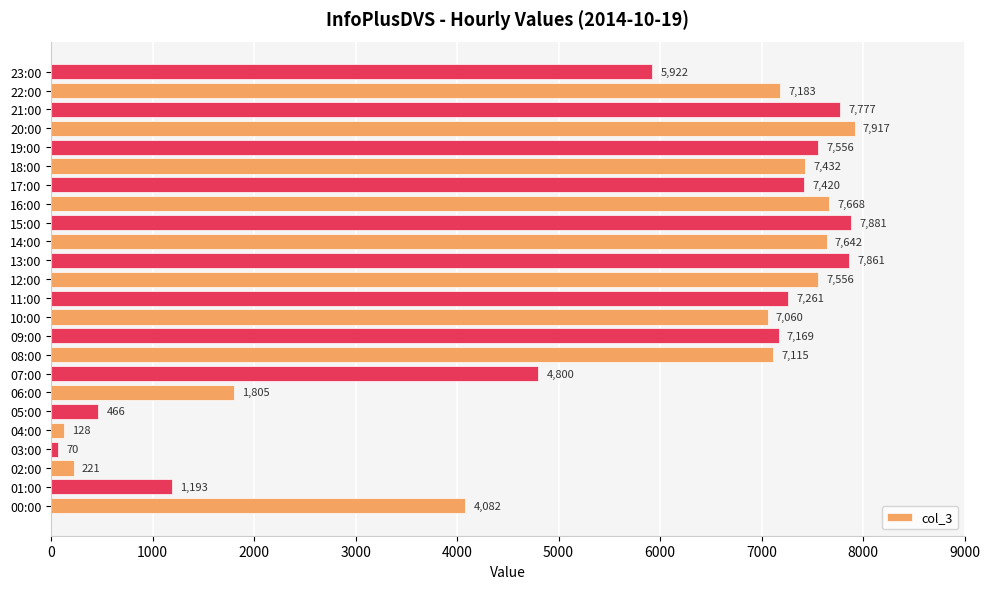

How many distinct data groups are displayed?

1